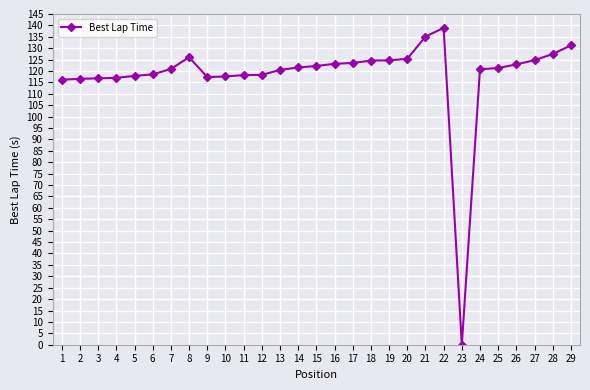

Does the chart have visible grid lines?

Yes